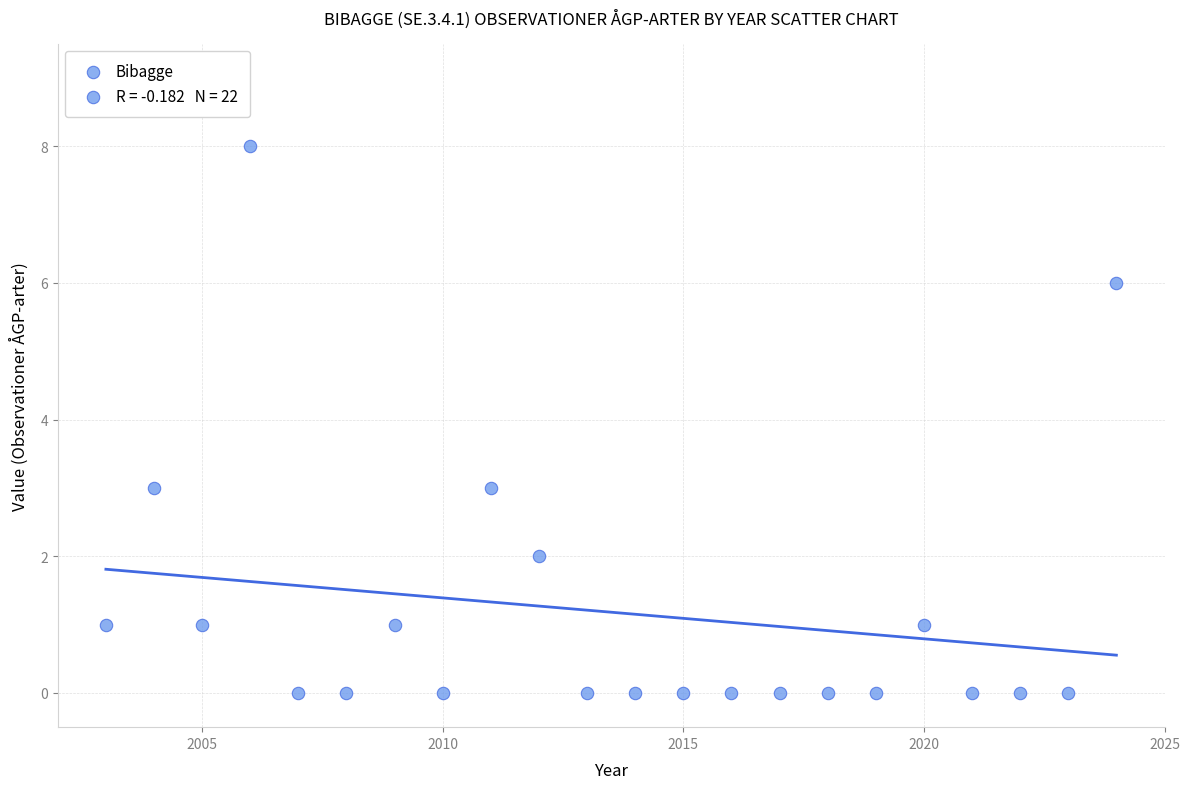

What is the range of Y values (max minus min)?

8